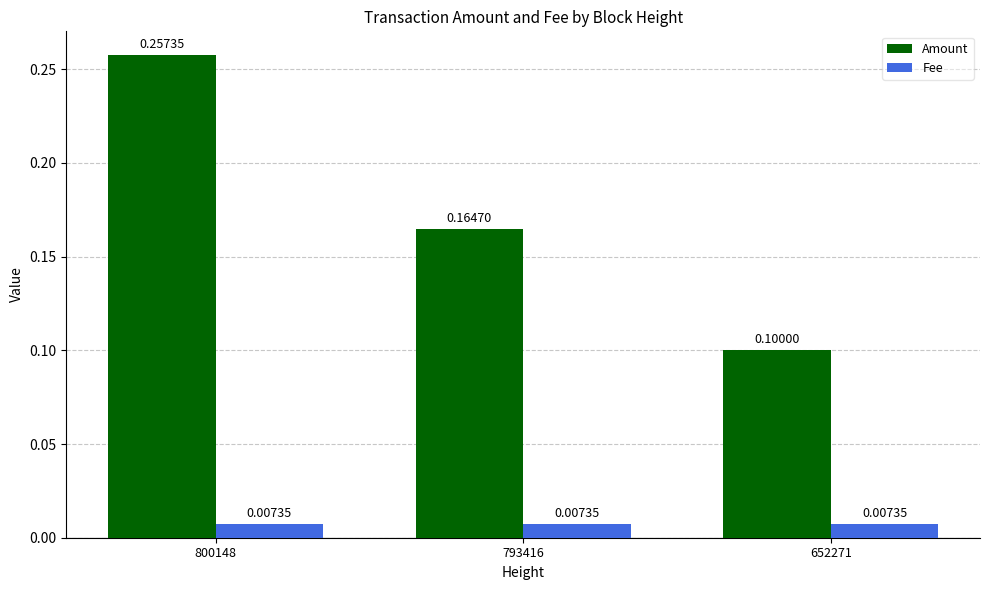

Rank the series by their average value, from lowest to highest.

Fee, Amount